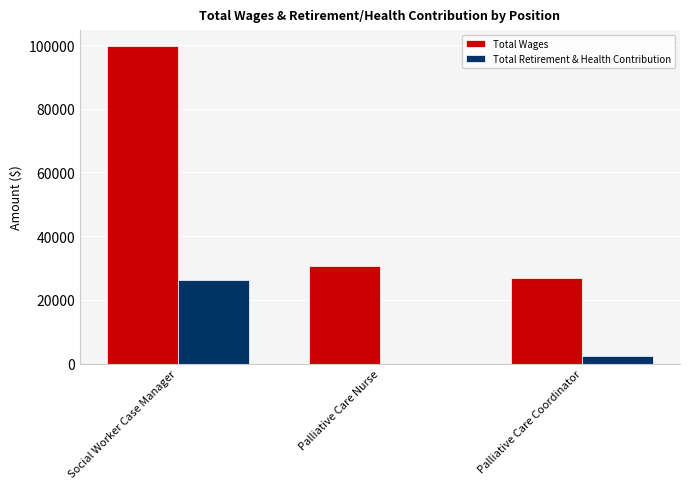

Between Social Worker Case Manager and Palliative Care Nurse, which series saw the biggest shift?

Total Wages